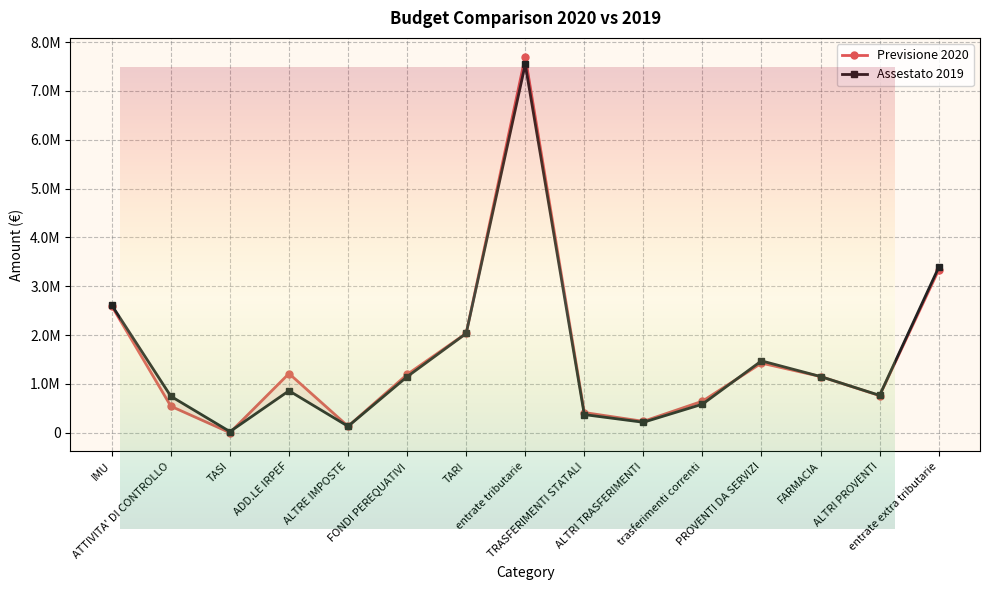

After their last crossing, which series has the higher values: Assestato 2019 or Previsione 2020?

Assestato 2019